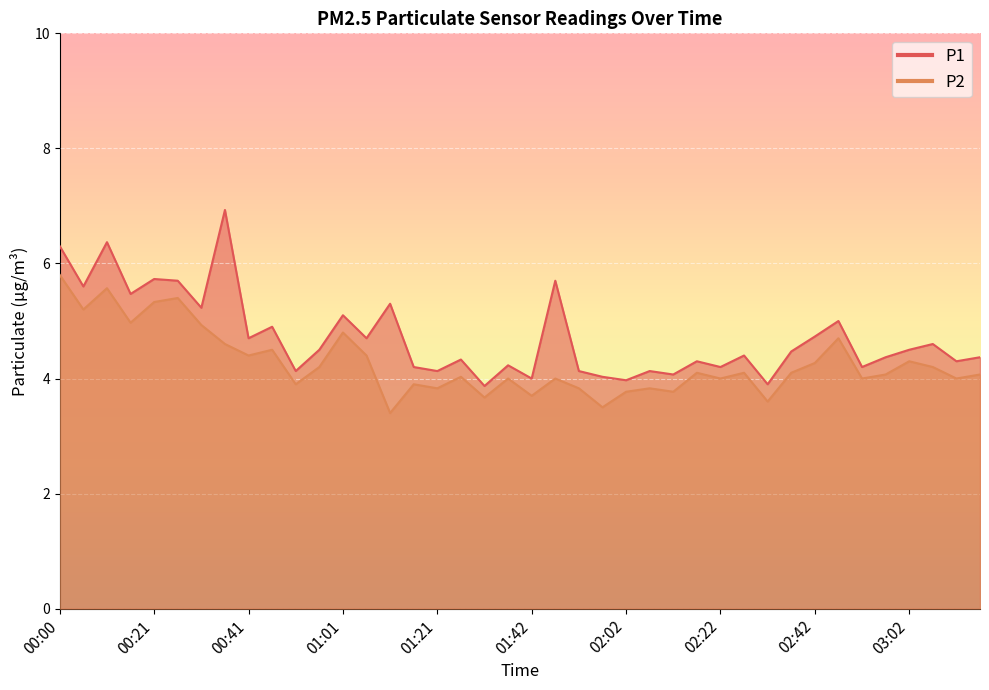

What is the difference between the second highest and minimum values in the P2 series?

2.2